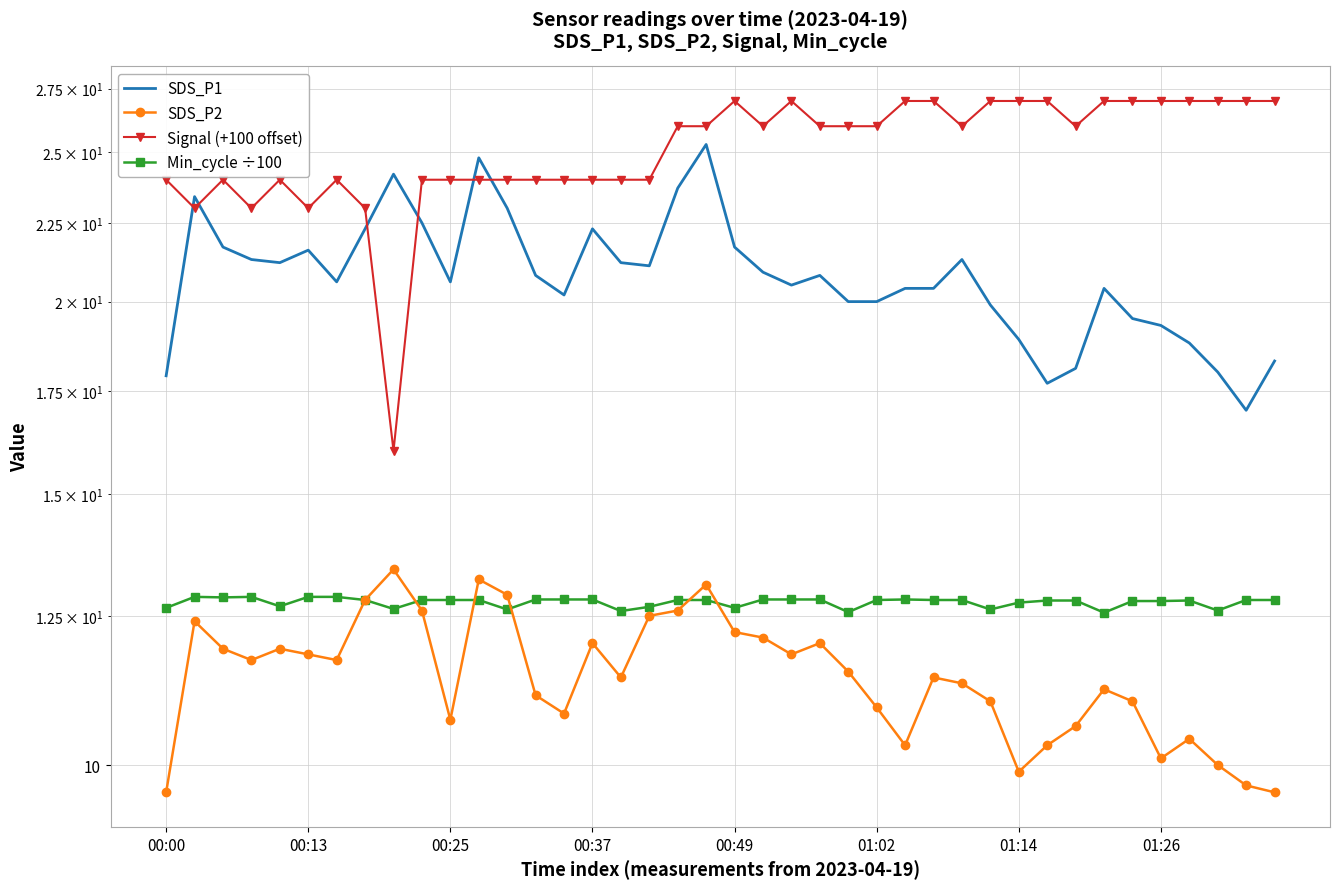

Which series has the largest total across all categories?

Signal (+100 offset)